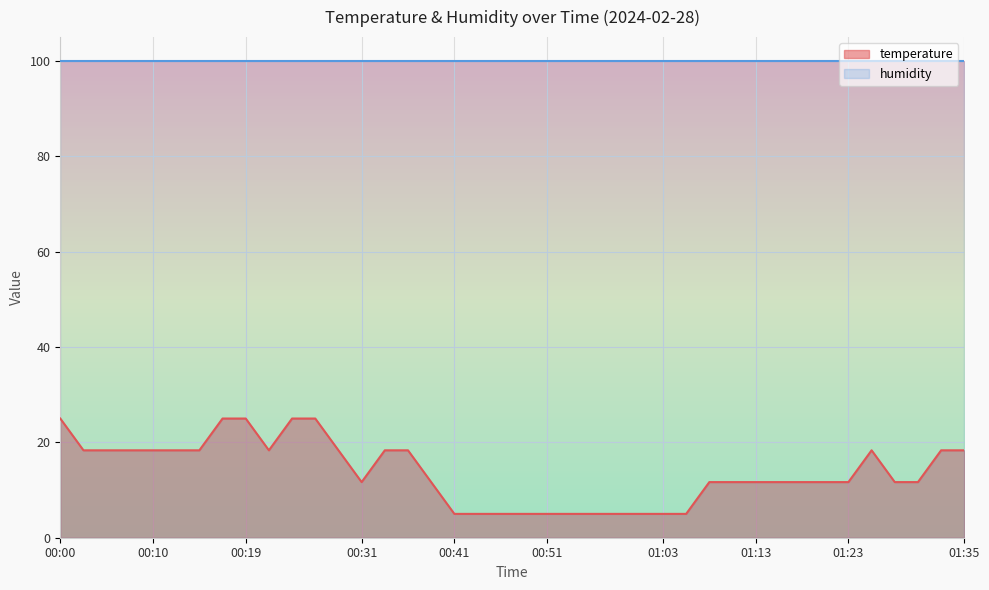

The chart shows a value of 4.6 at 00:34. True or false?

False